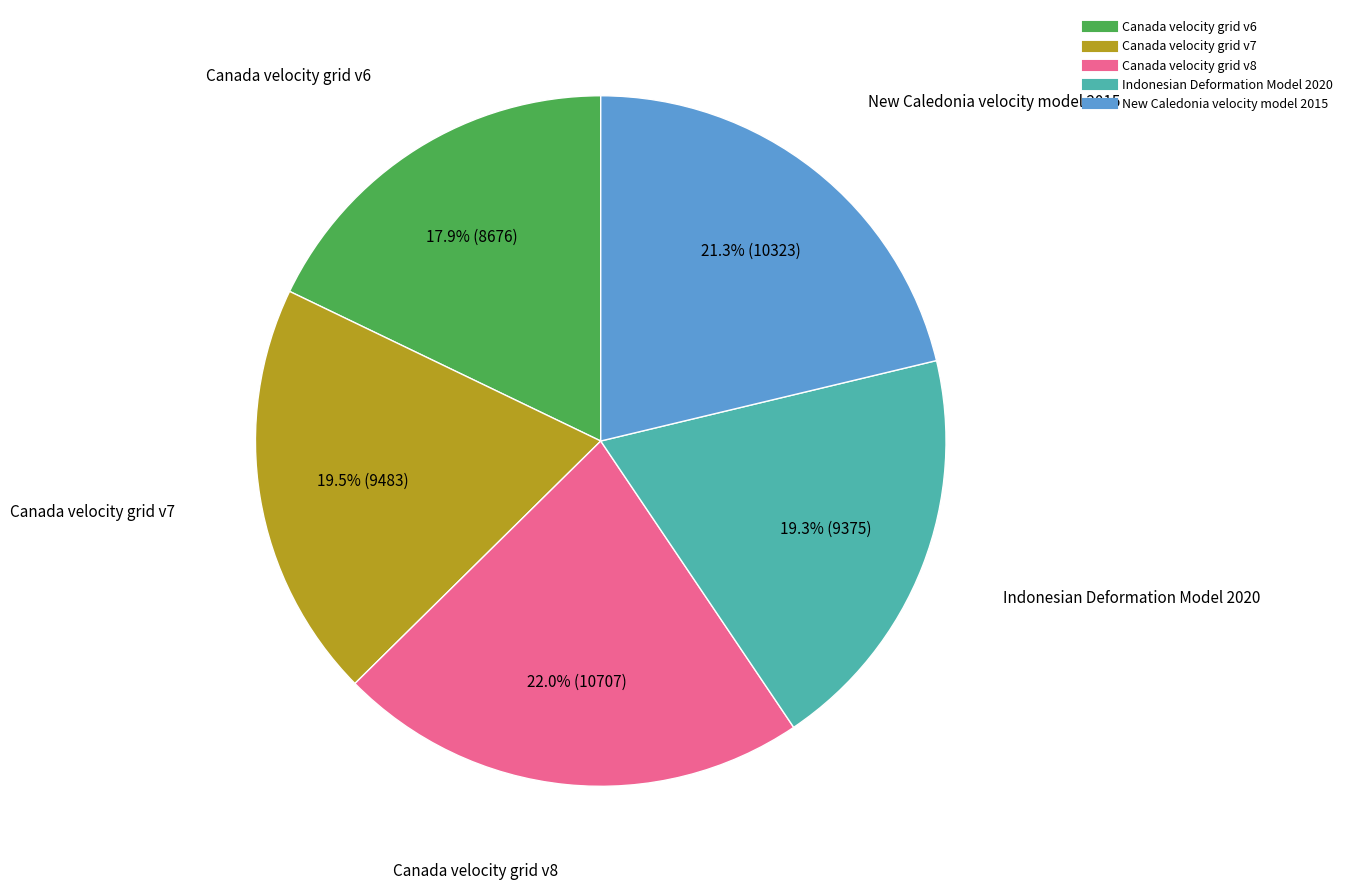

What percentage do Canada velocity grid v6 and Indonesian Deformation Model 2020 together represent?

37.2%